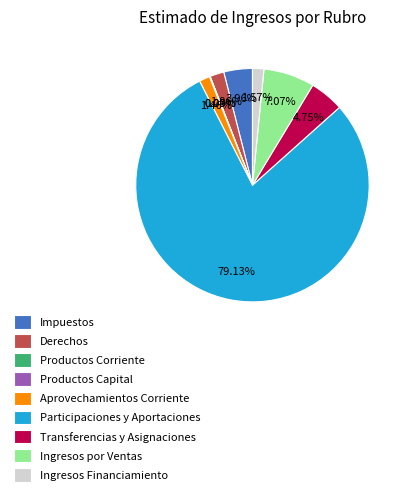

Does Participaciones y Aportaciones represent more than half of the total?

Yes